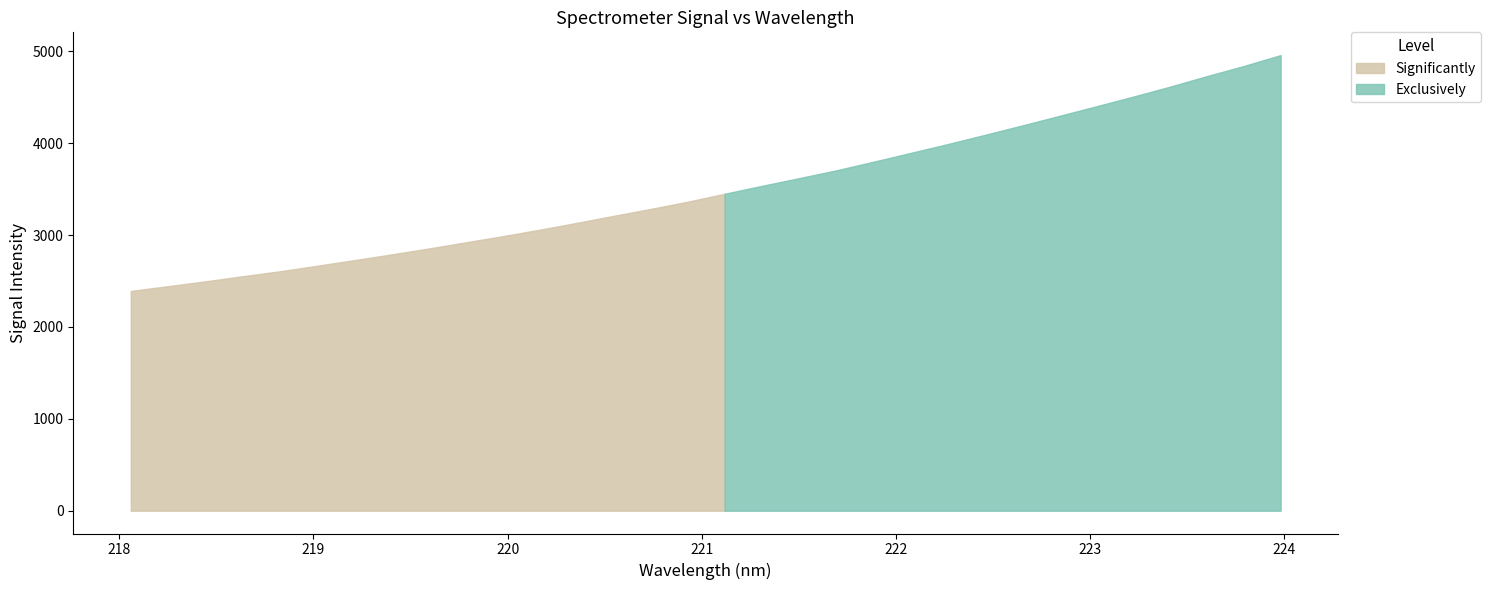

What is the minimum value for Significantly?

2392.2